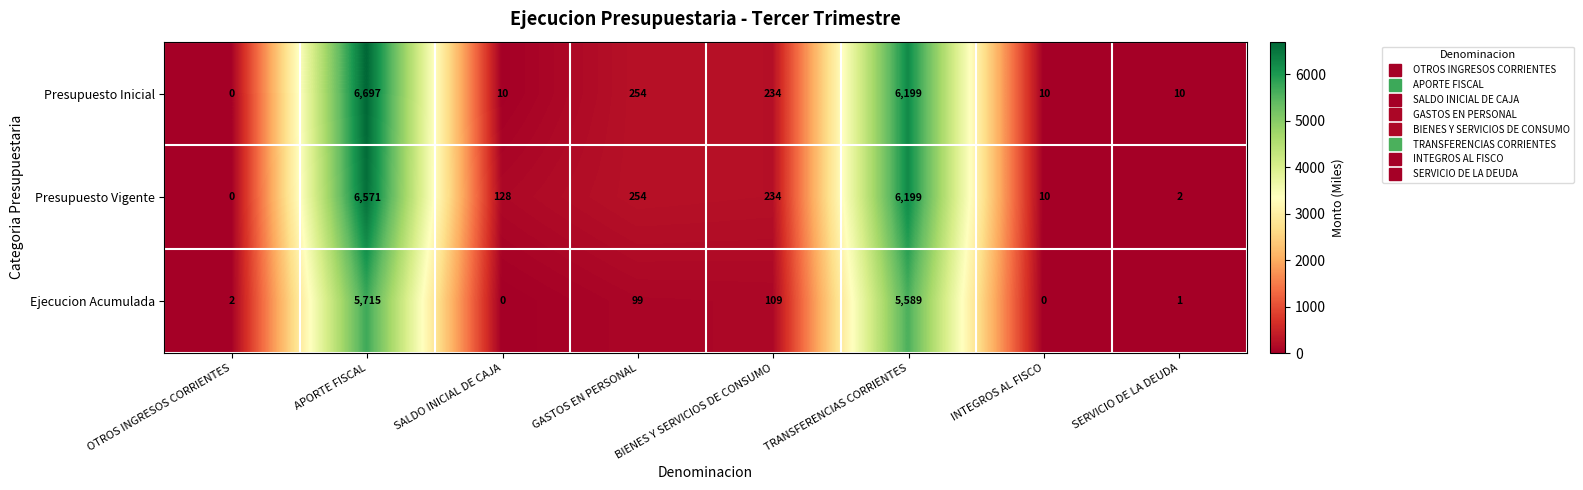

What is the difference between the maximum and second lowest values in the Presupuesto Inicial series?

6687